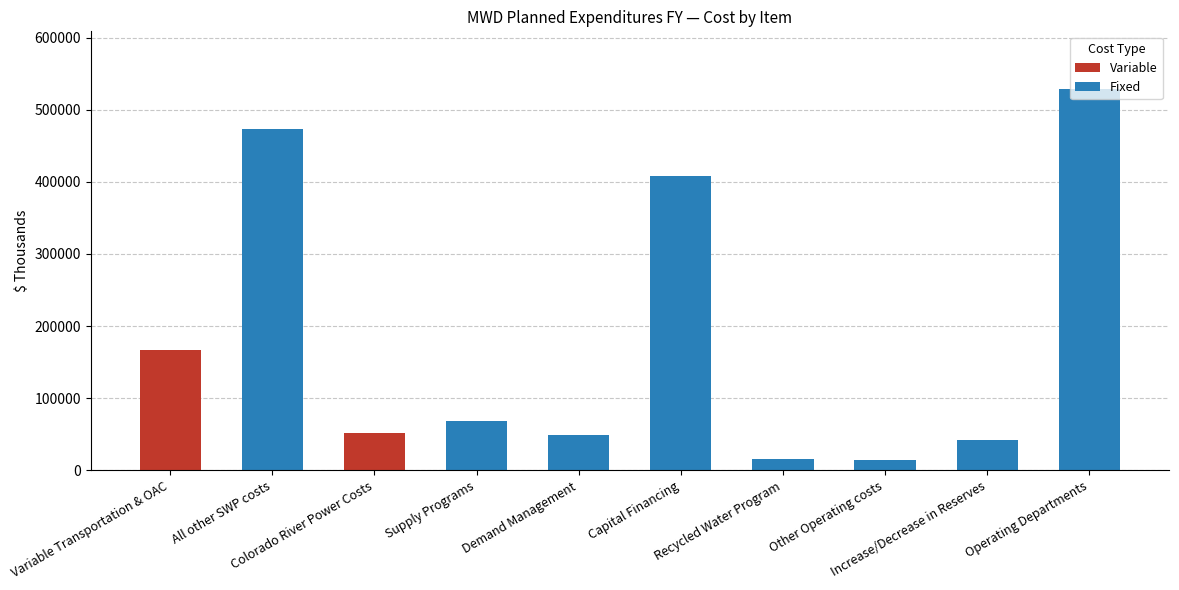

What is the sum of the $ Thousands values at Increase/Decrease in Reserves and Recycled Water Program?

57400.0